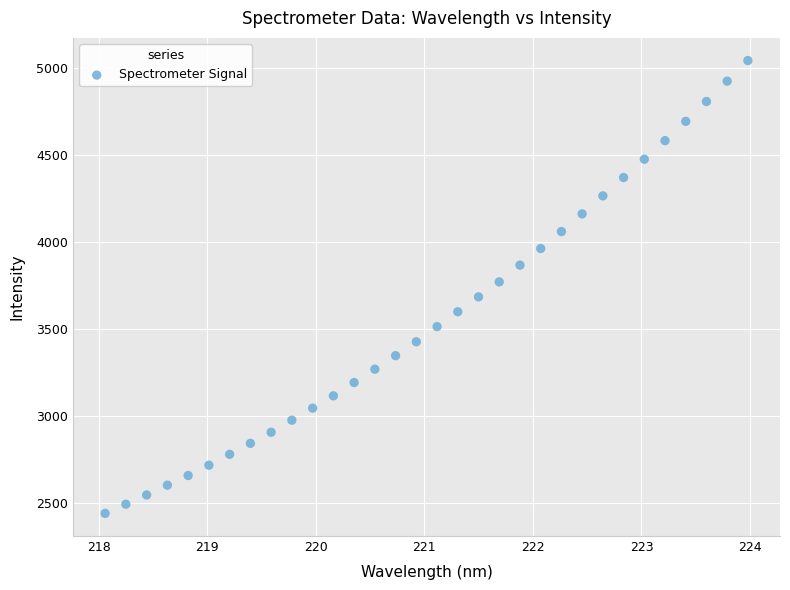

What is the range of X values (max minus min)?

5.9